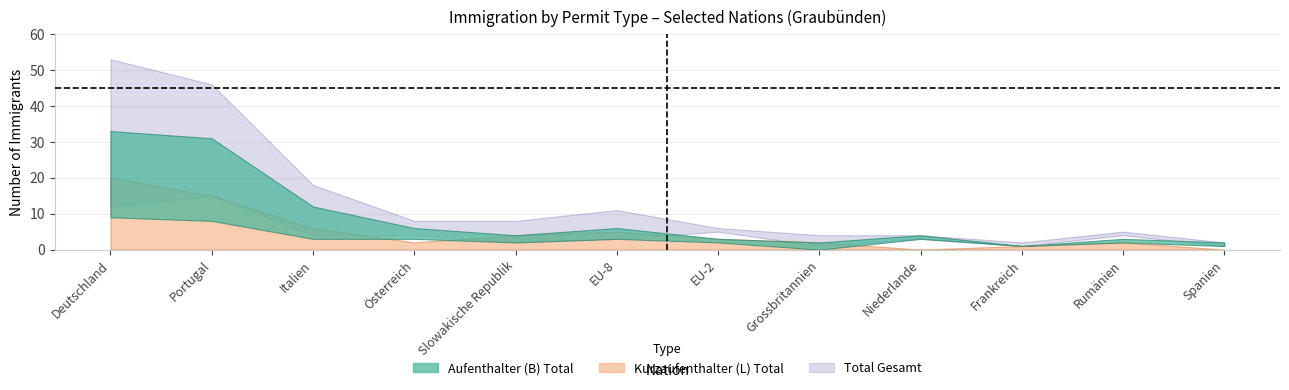

How many values in Kurzaufenthalter (L) Total are above zero?

10